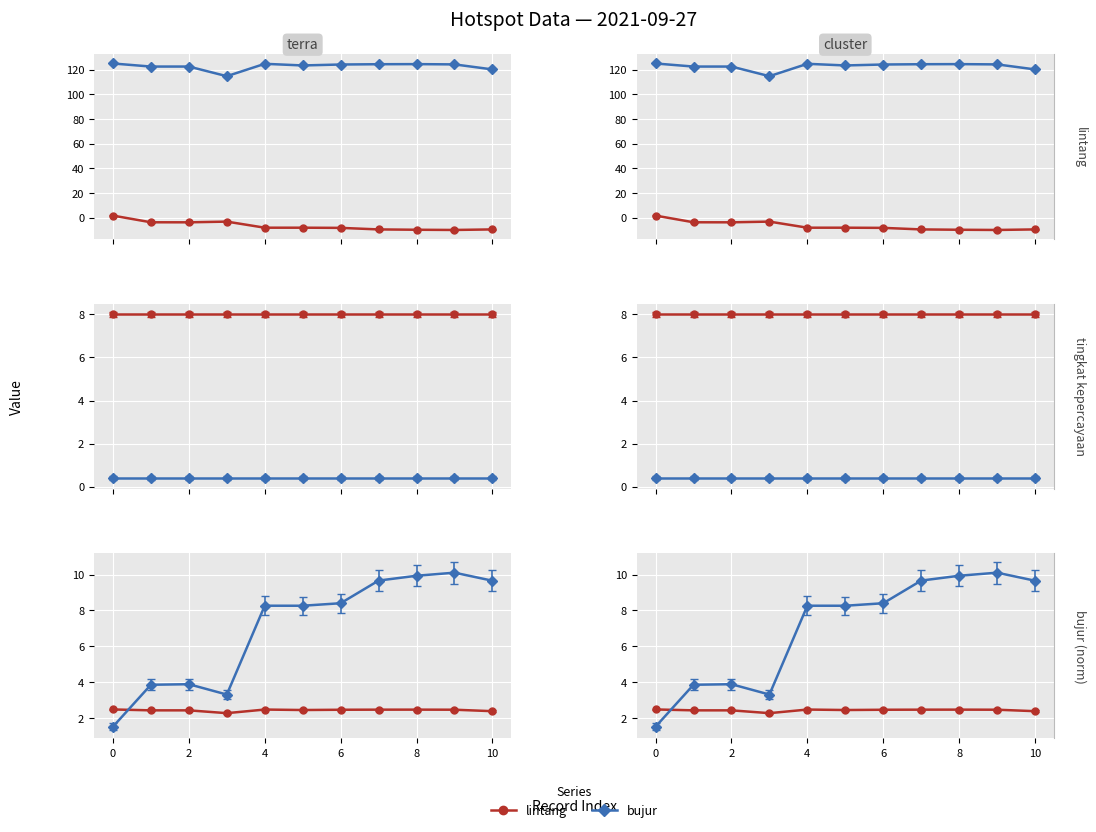

Which series has the largest range (max minus min)?

lintang